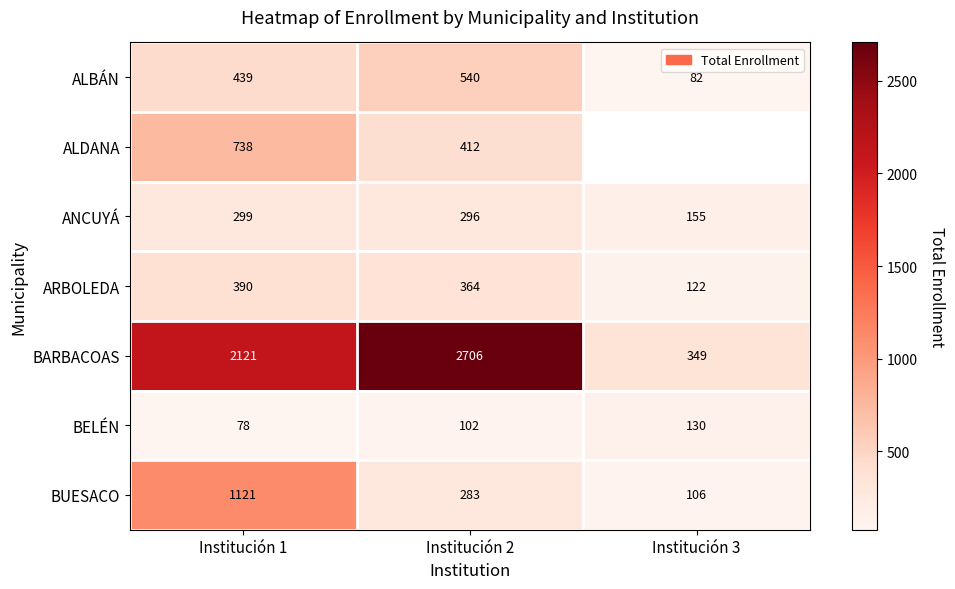

At how many categories does at least one series exceed 1272?

2